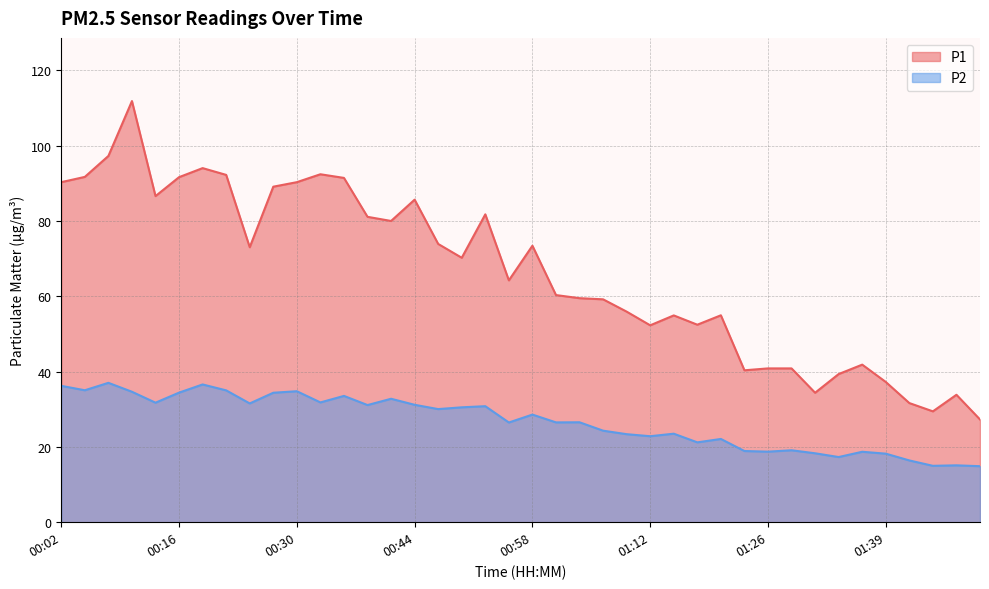

What are all the series names shown in the legend?

P1, P2